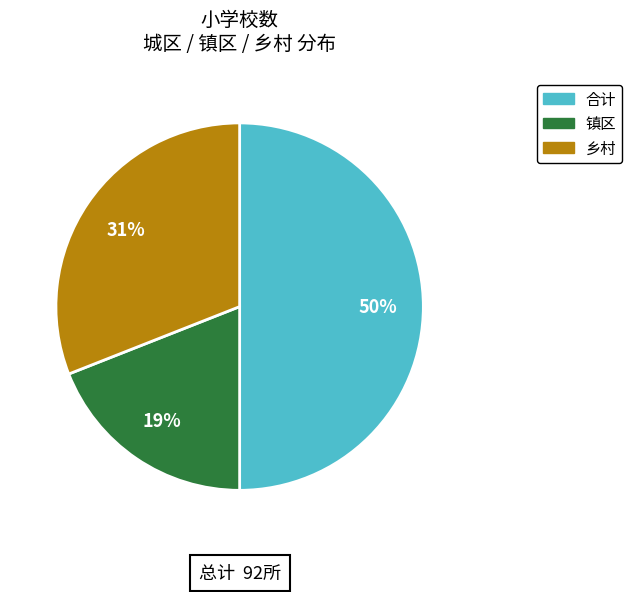

To the nearest percent, what is the average slice percentage?

33%